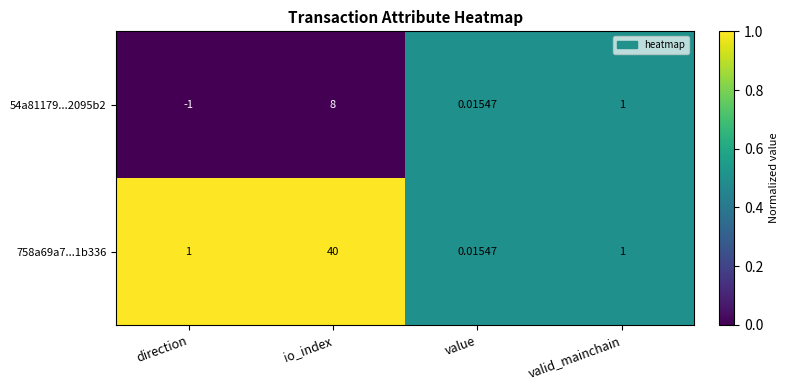

Which category has the lowest value in the 54a81179...2095b2 series?

direction